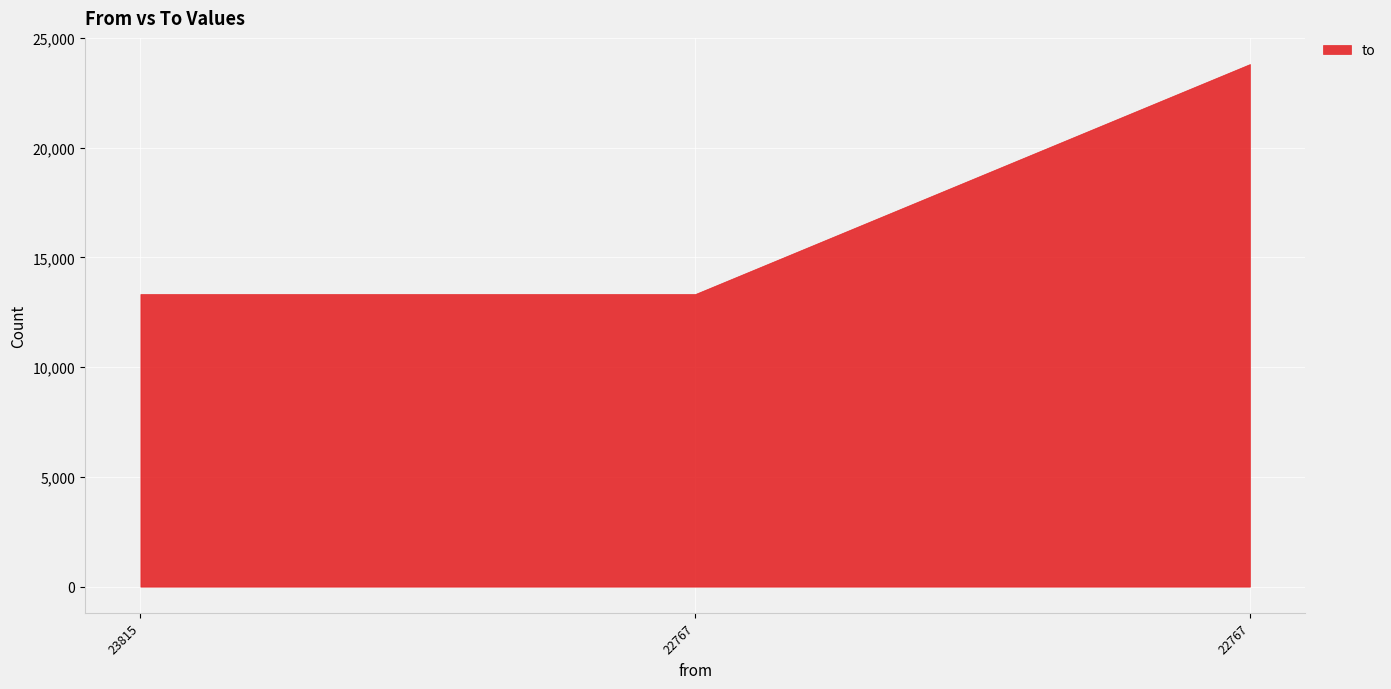

At which label is the value closest to 18574?

23815